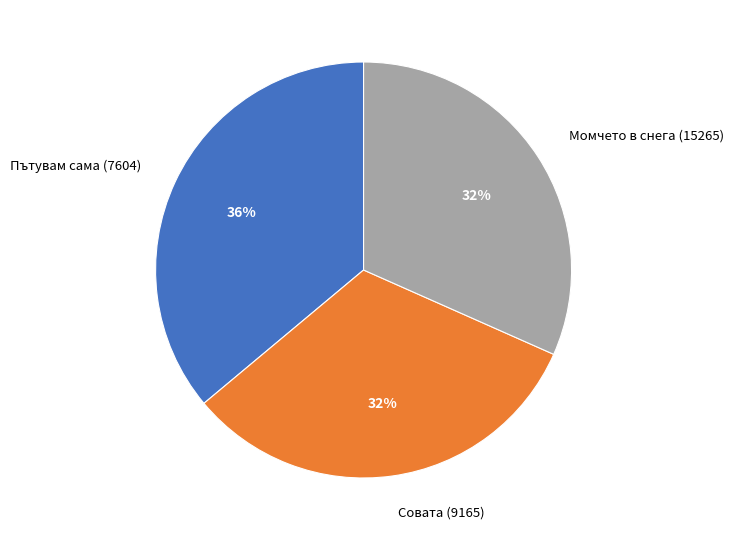

To the nearest percent, what is the difference between the largest and smallest slice percentages?

4%